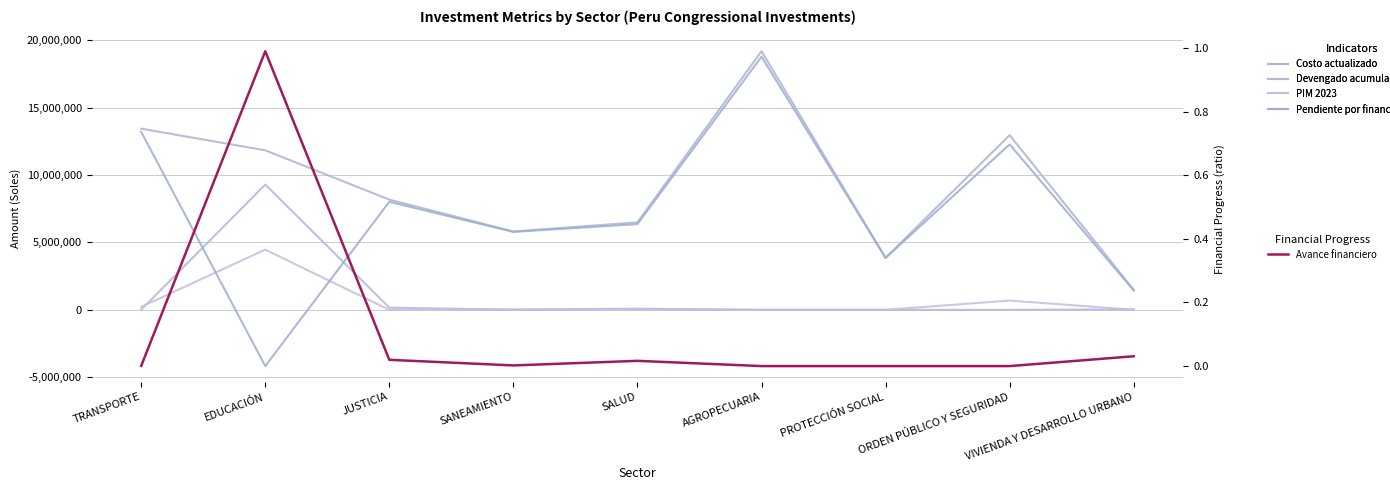

What position from the right is JUSTICIA?

7